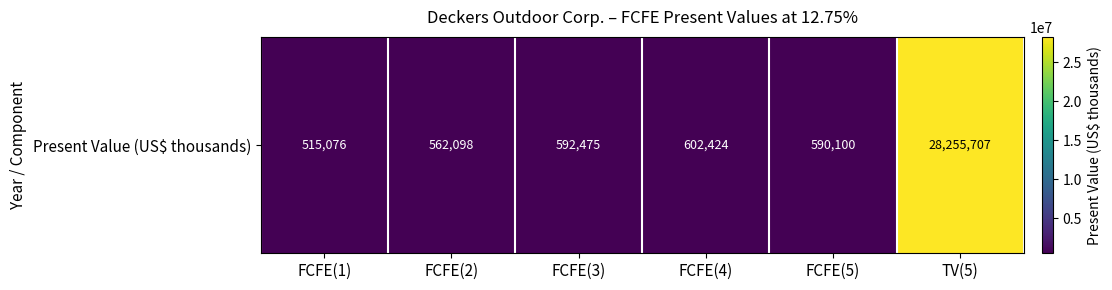

Which label corresponds to the largest value in the chart?

TV(5)